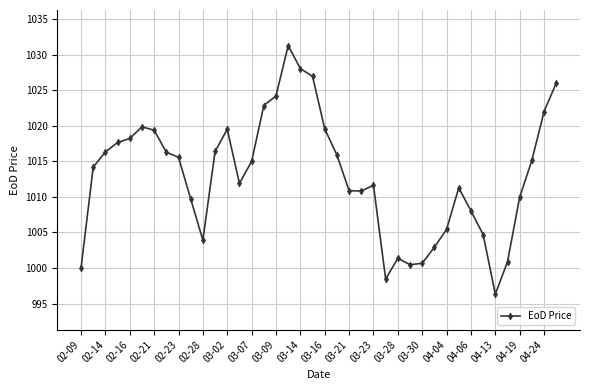

How many points are higher than both their immediate neighbors (excluding endpoints)?

6